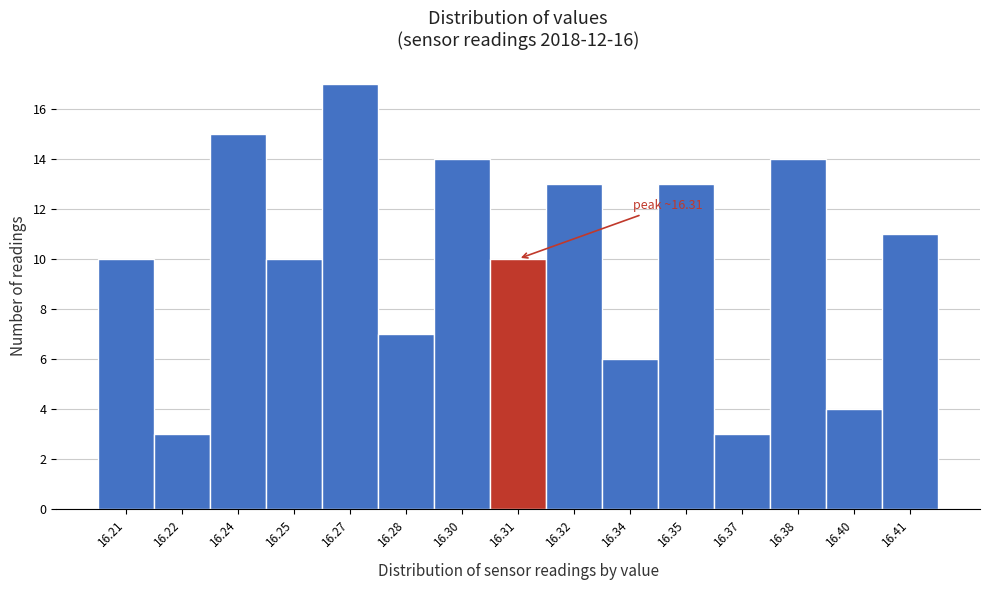

Reading left to right, what are all the values shown in this chart?

16.21=10	16.22=3	16.24=15	16.25=10	16.27=17	16.28=7	16.30=14	16.31=10	16.32=13	16.34=6	16.35=13	16.37=3	16.38=14	16.40=4	16.41=11